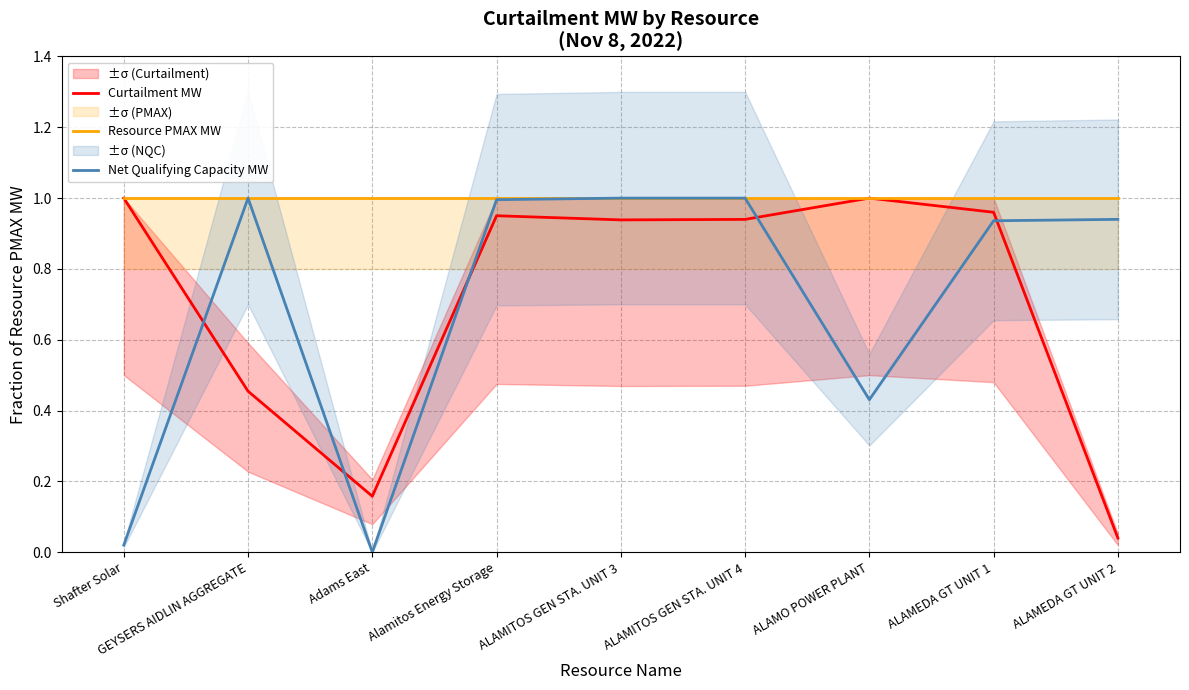

Between ALAMEDA GT UNIT 1 and ALAMEDA GT UNIT 2, which series saw the biggest shift?

Curtailment MW